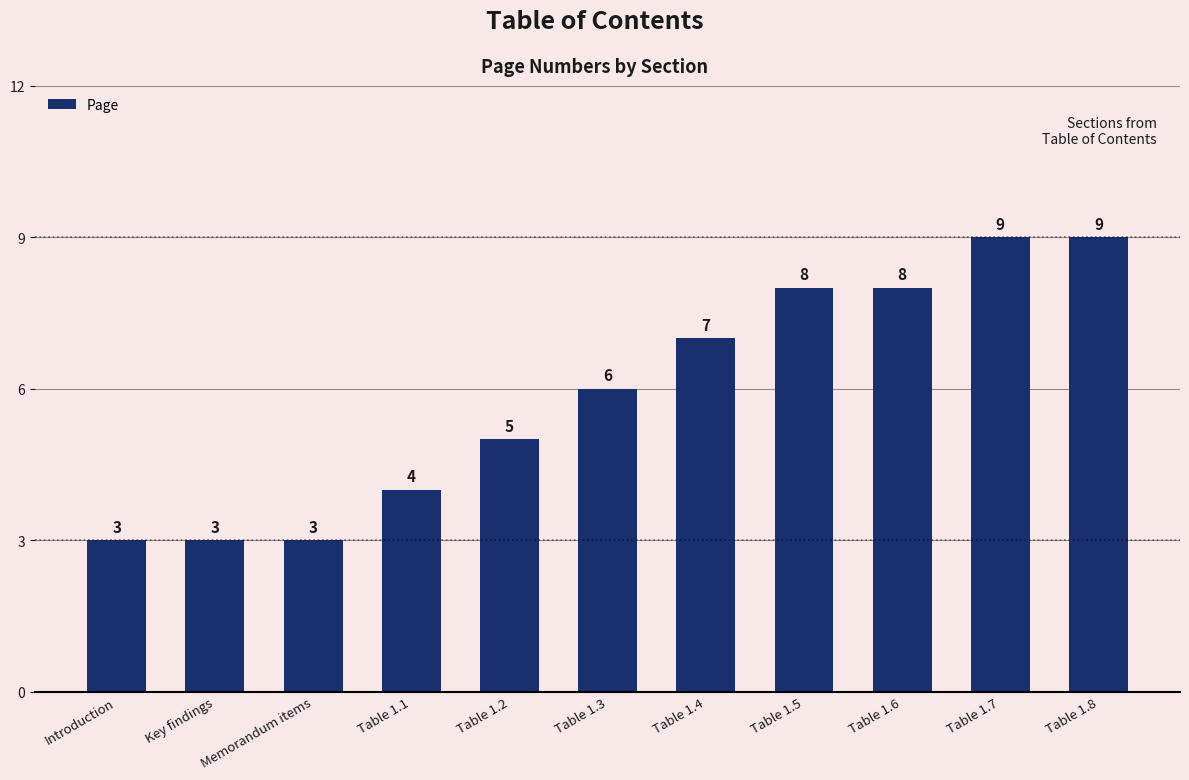

What is the smallest value displayed?

3